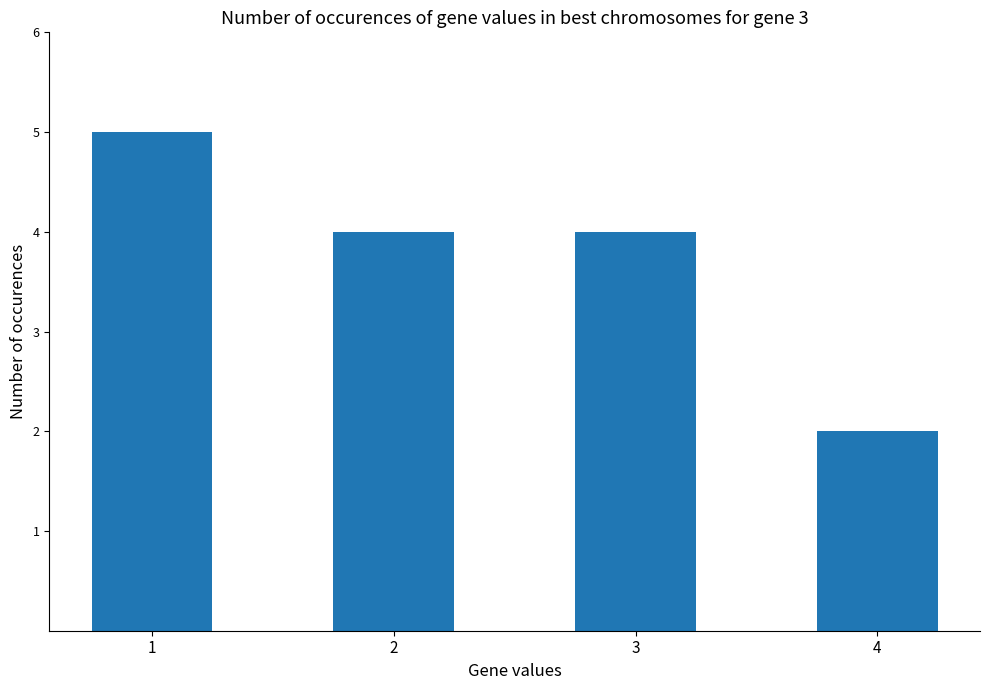

How many bars are there in total?

4